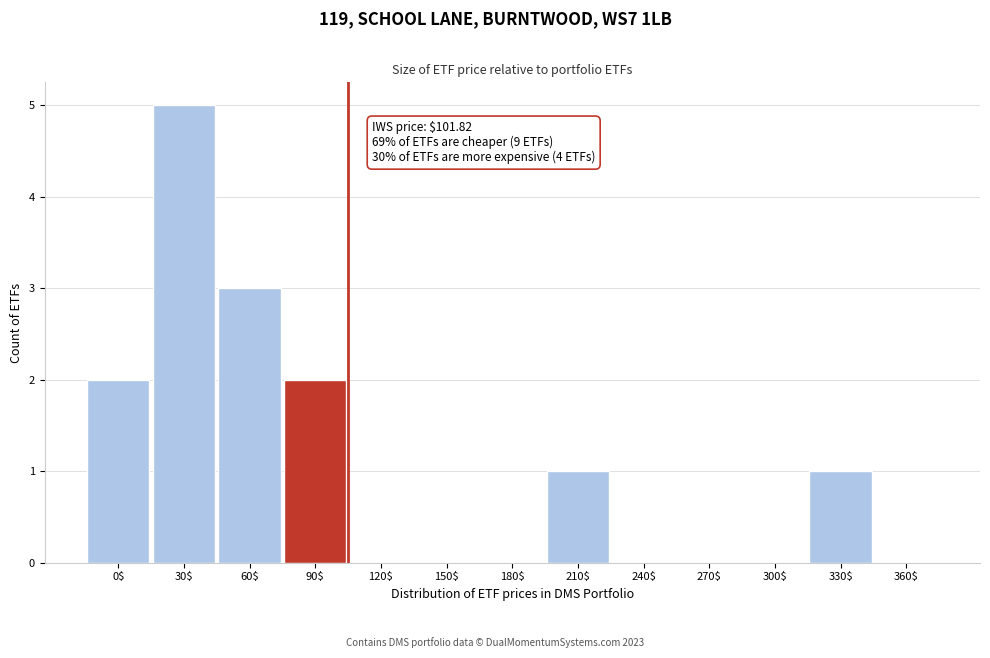

What is the sum of all values?

14